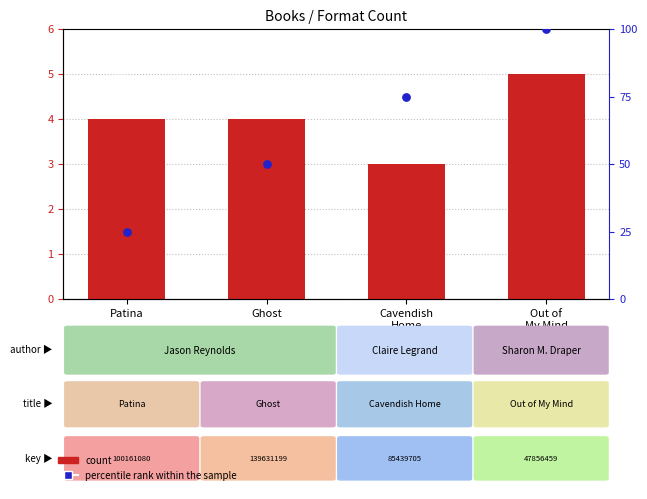

What is the total value across all series at Patina?

29